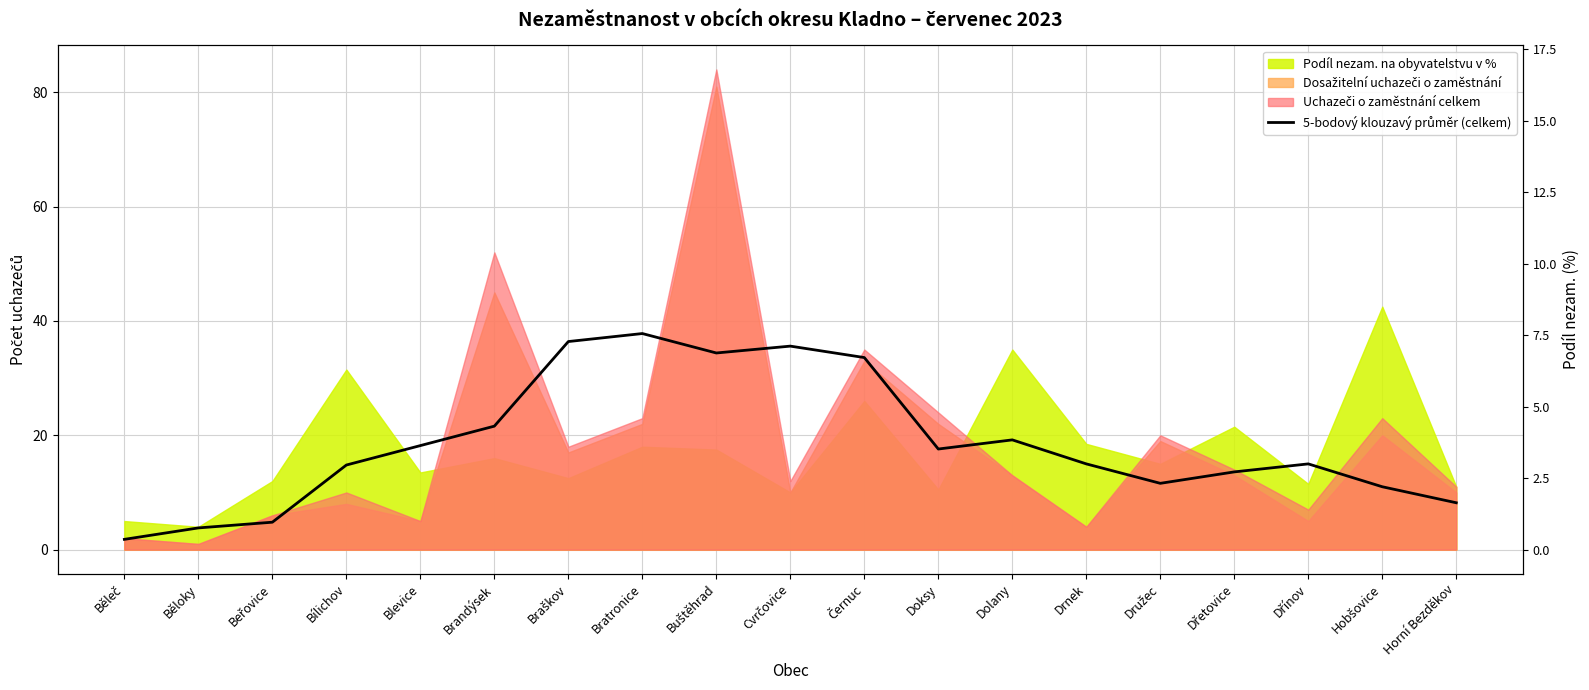

Reading left to right, list all the values displayed in this chart.

1.8	3.8	4.8	14.8	18.2	21.6	36.4	37.8	34.4	35.6	33.6	17.6	19.2	15.0	11.6	13.6	15.0	11.0	8.2